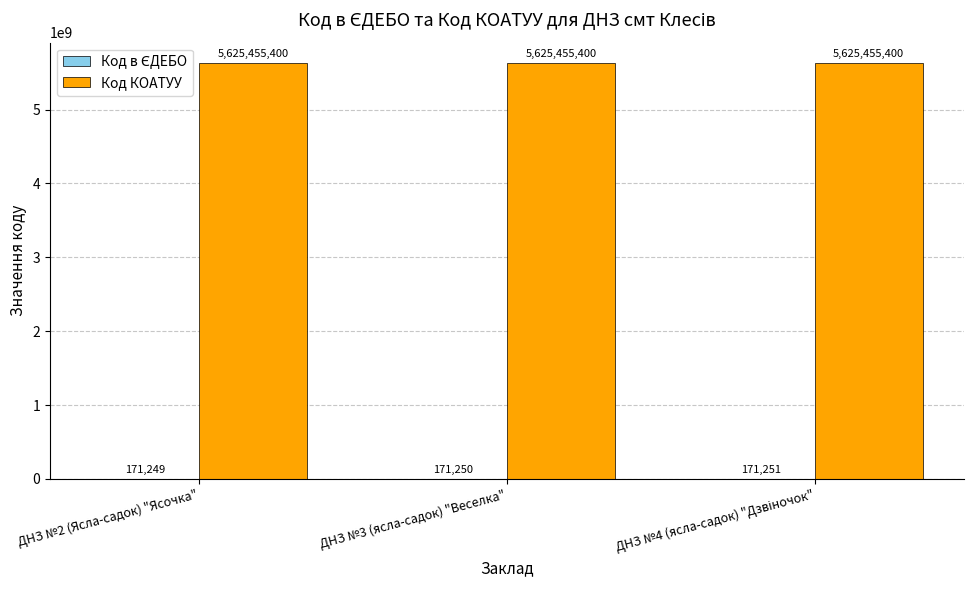

What is the total value across all series at ДНЗ №3 (ясла-садок) "Веселка"?

5625626650